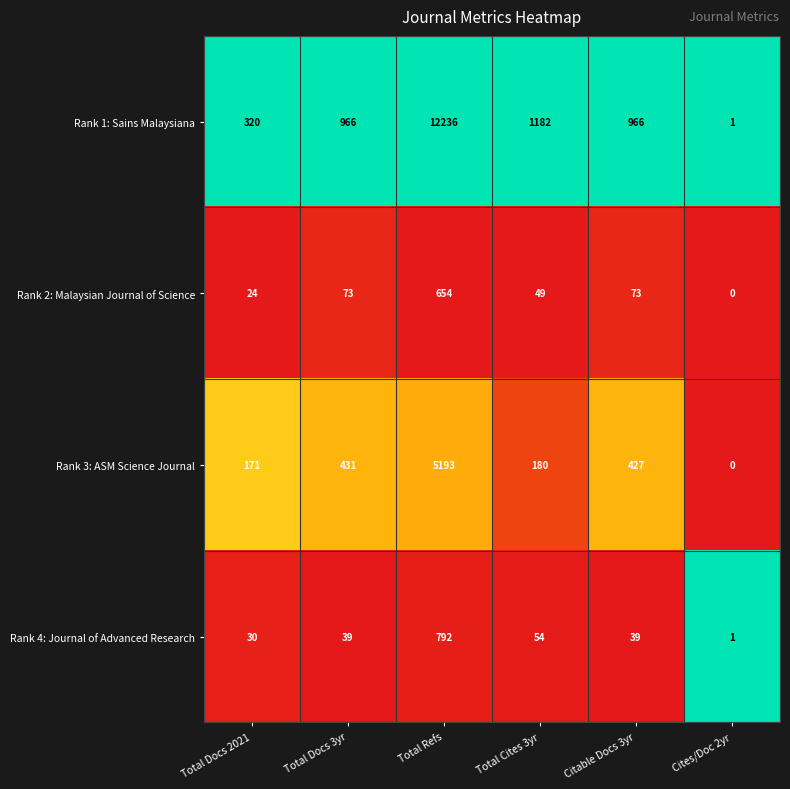

Which label corresponds to the largest value in the chart?

Total Refs